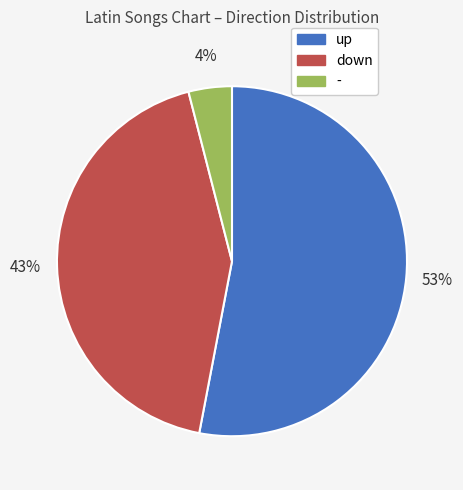

Which category has the biggest portion of the pie?

up